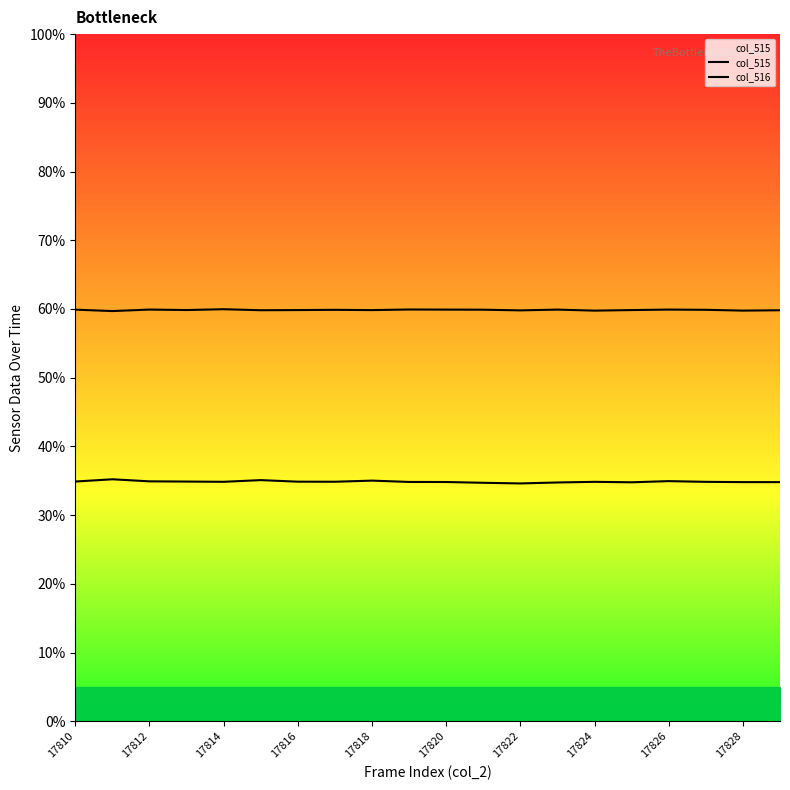

The value of col_516 at 17814 is 60.0. True or false?

True